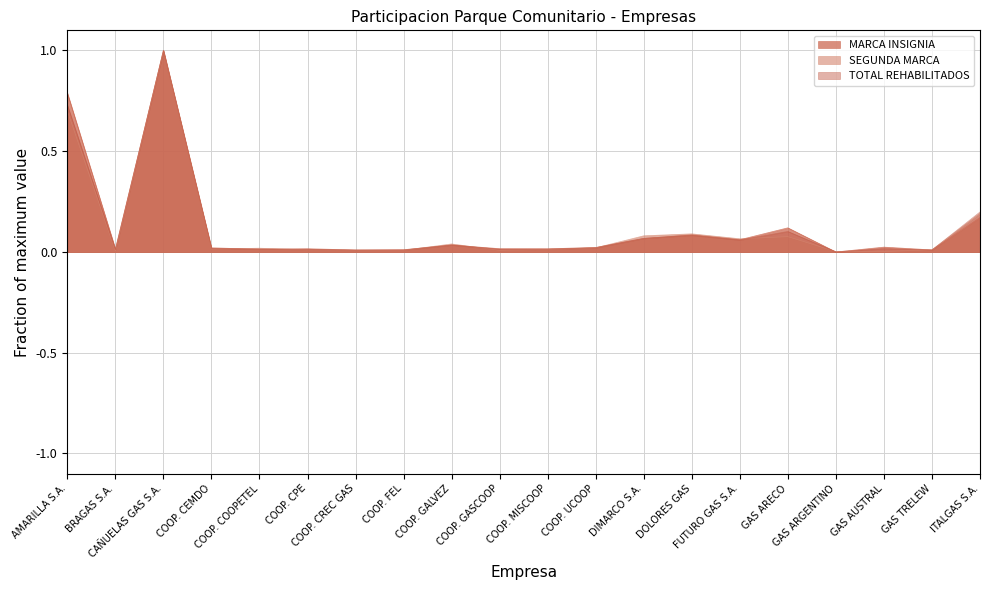

The value of SEGUNDA MARCA at COOP. CPE is 0.0. True or false?

False